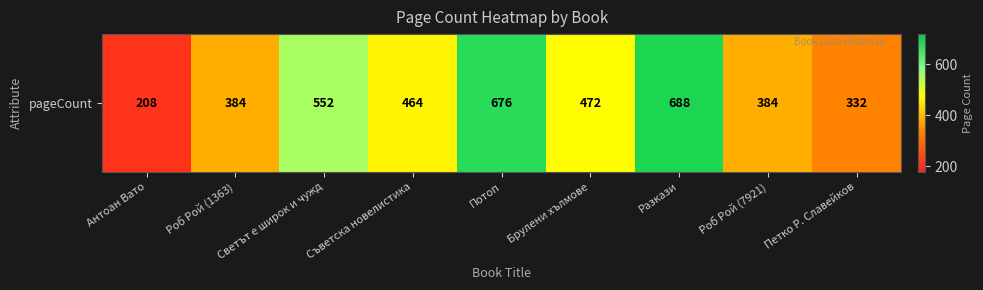

What is the difference between the values at Антоан Вато and Брулени хълмове?

264